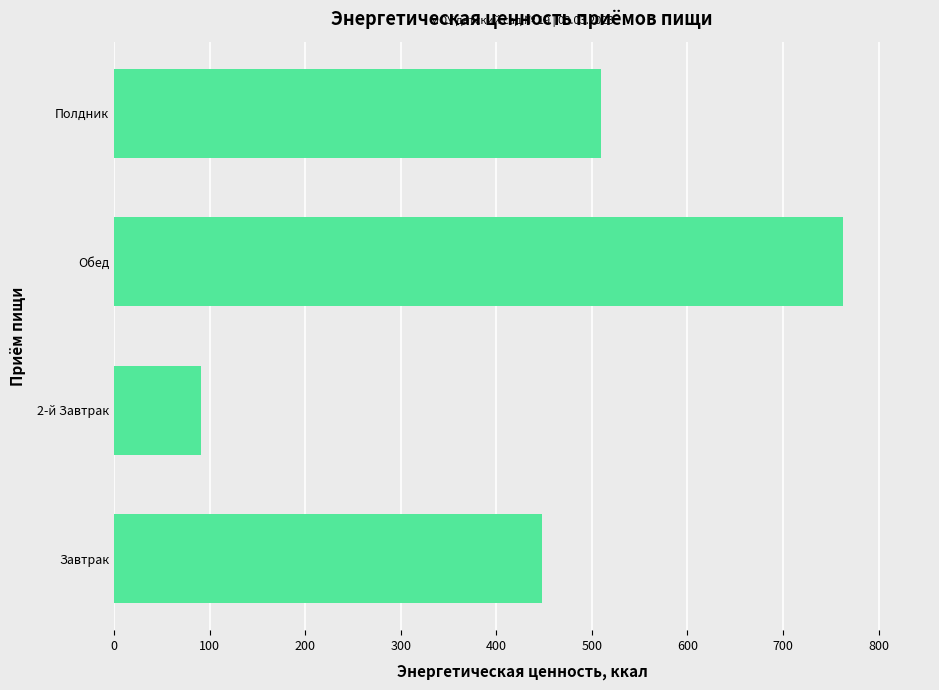

Is it true that the value at Полдник is 779.9?

False